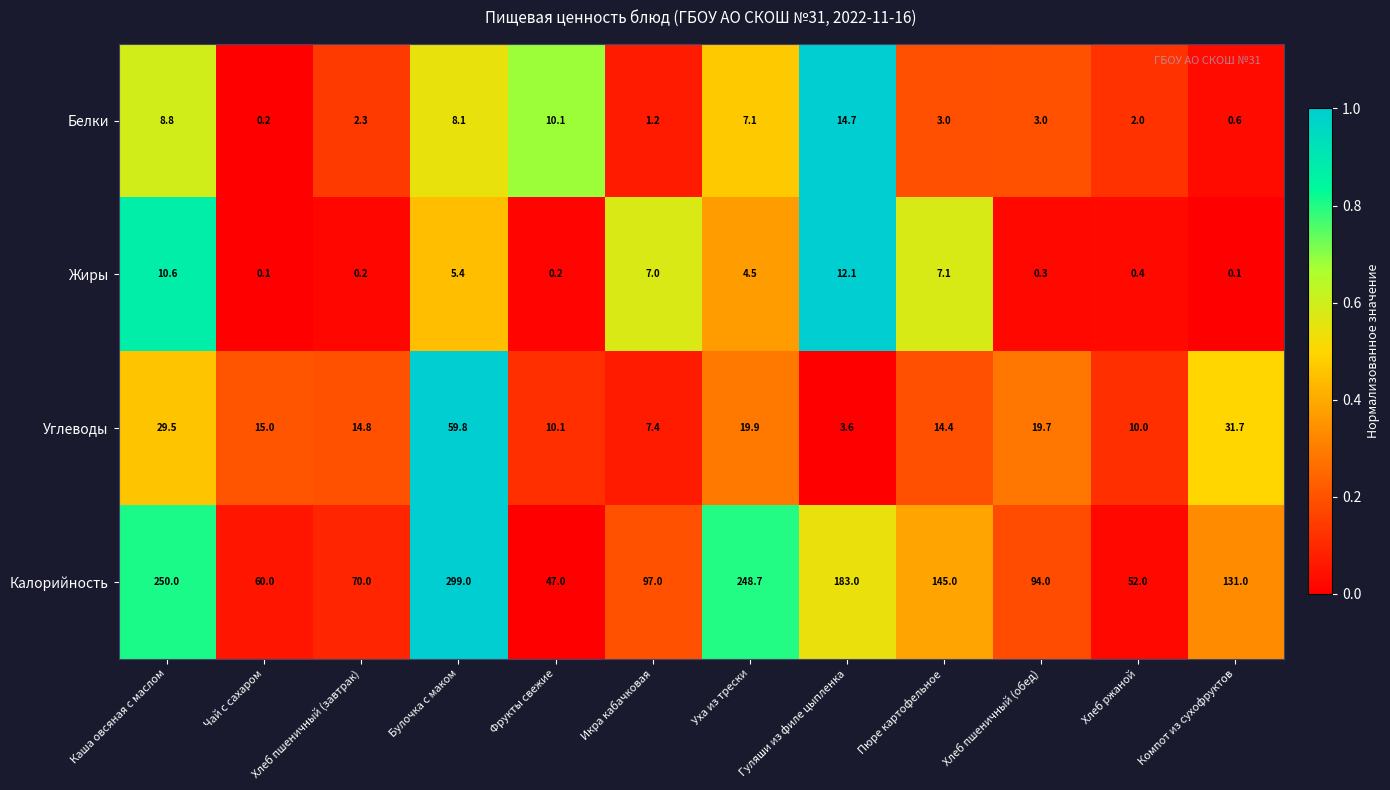

How many categories are shown in the chart?

12